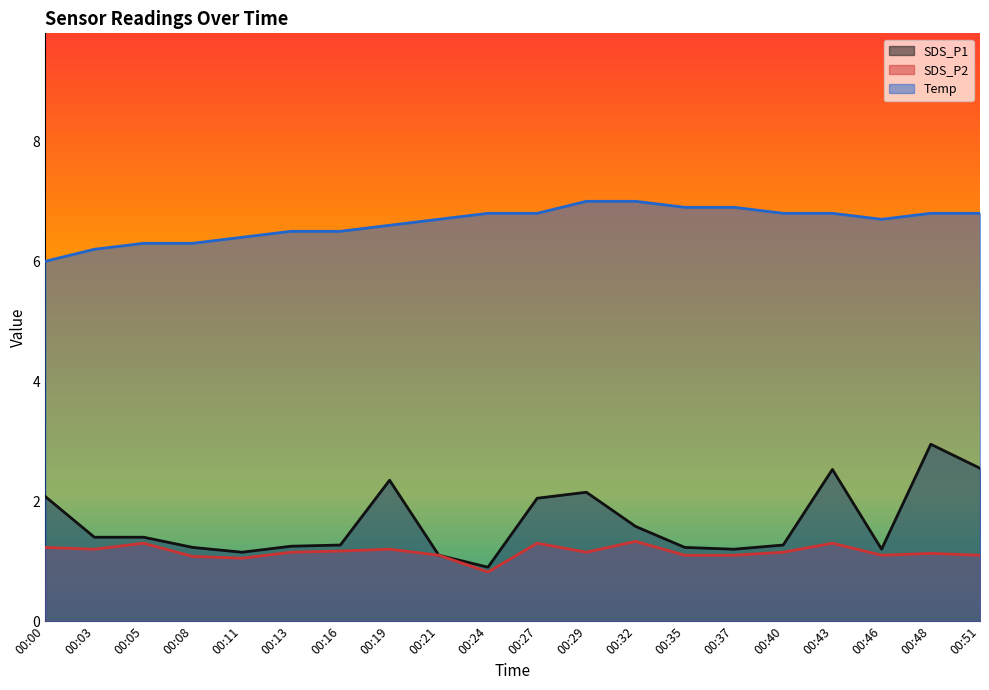

Which label corresponds to the smallest value in the chart?

00:24